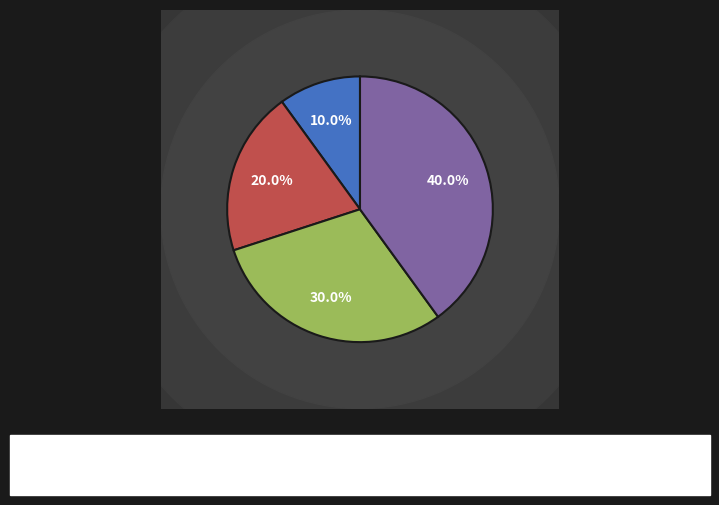

Which slice is the largest?

Спеціаліст вищої категорії